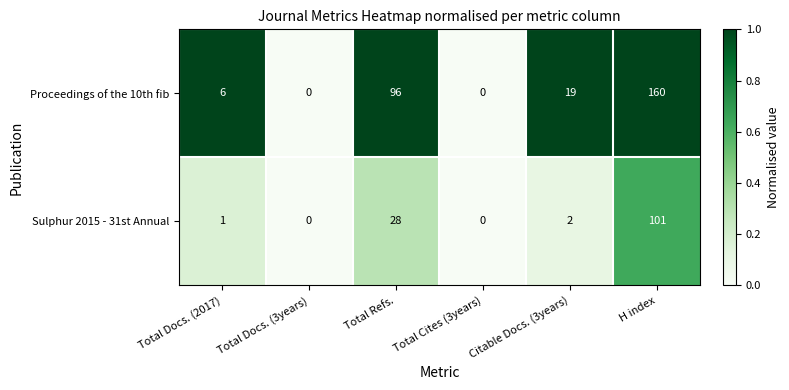

Is it true that Proceedings of the 10th fib equals 0 at Total Docs. (3years)?

True